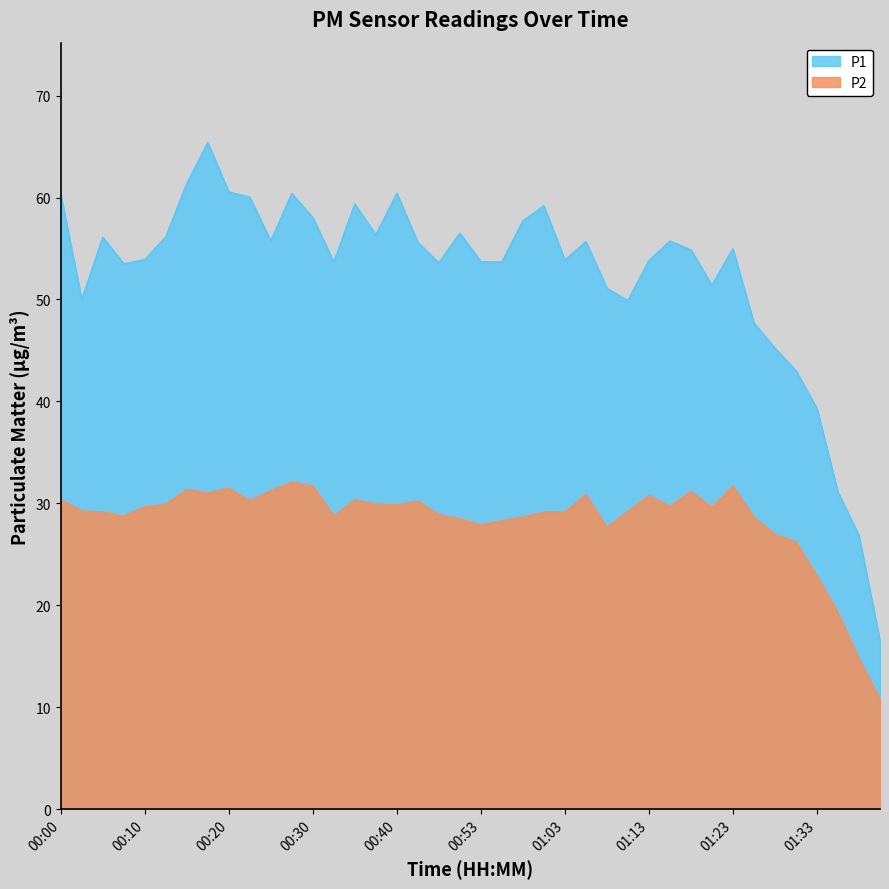

How many values in the P1 series are below 54?

19